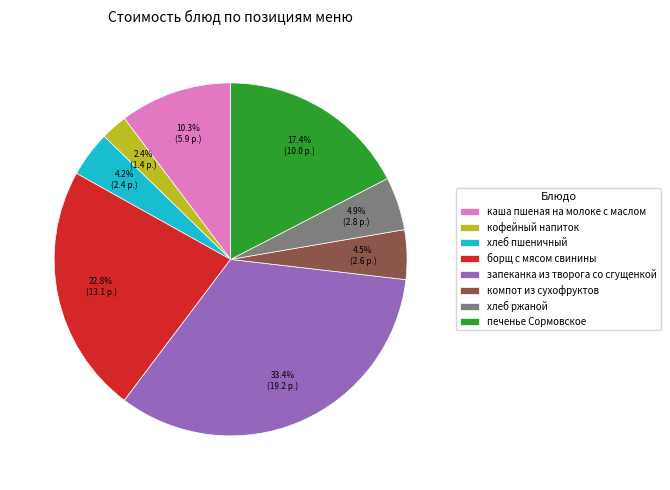

To the nearest percent, what portion does печенье Сормовское represent?

17%